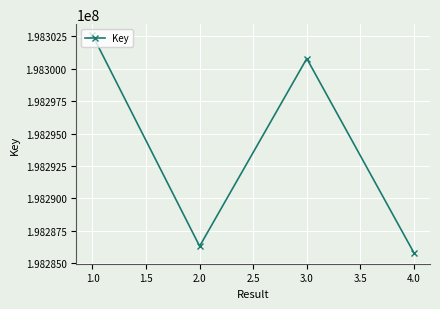

At which label is the value closest to 198294198?

3.0